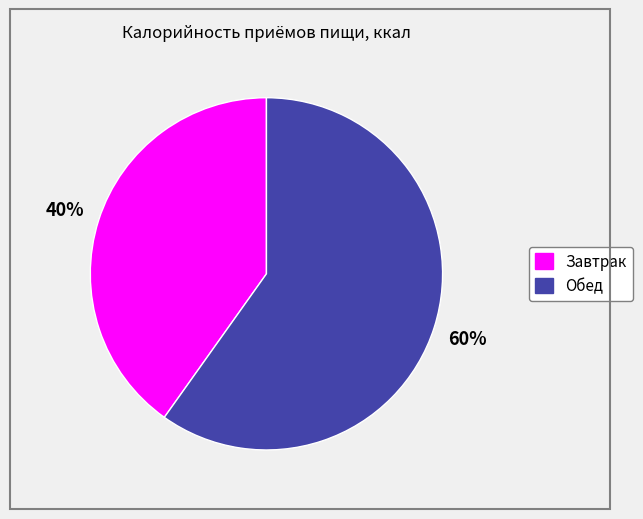

Between Обед and Завтрак, which is larger?

Обед